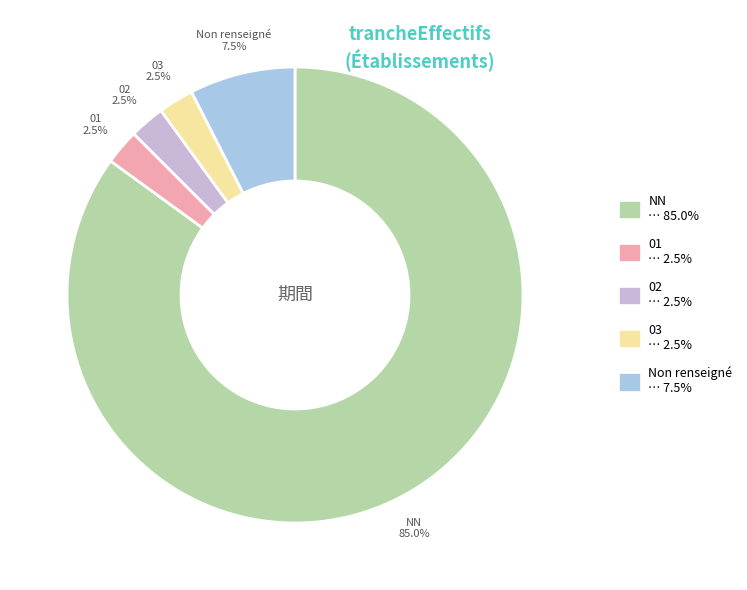

Is there any slice that represents more than half of the pie?

Yes